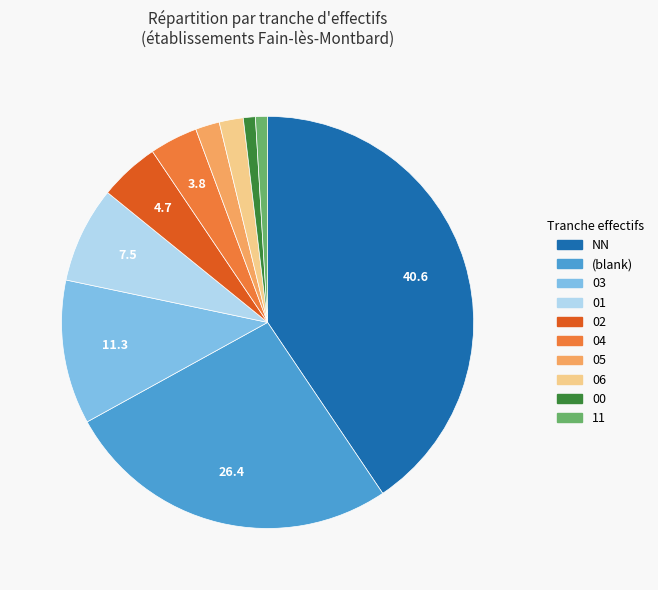

Is there any slice that represents more than half of the pie?

No